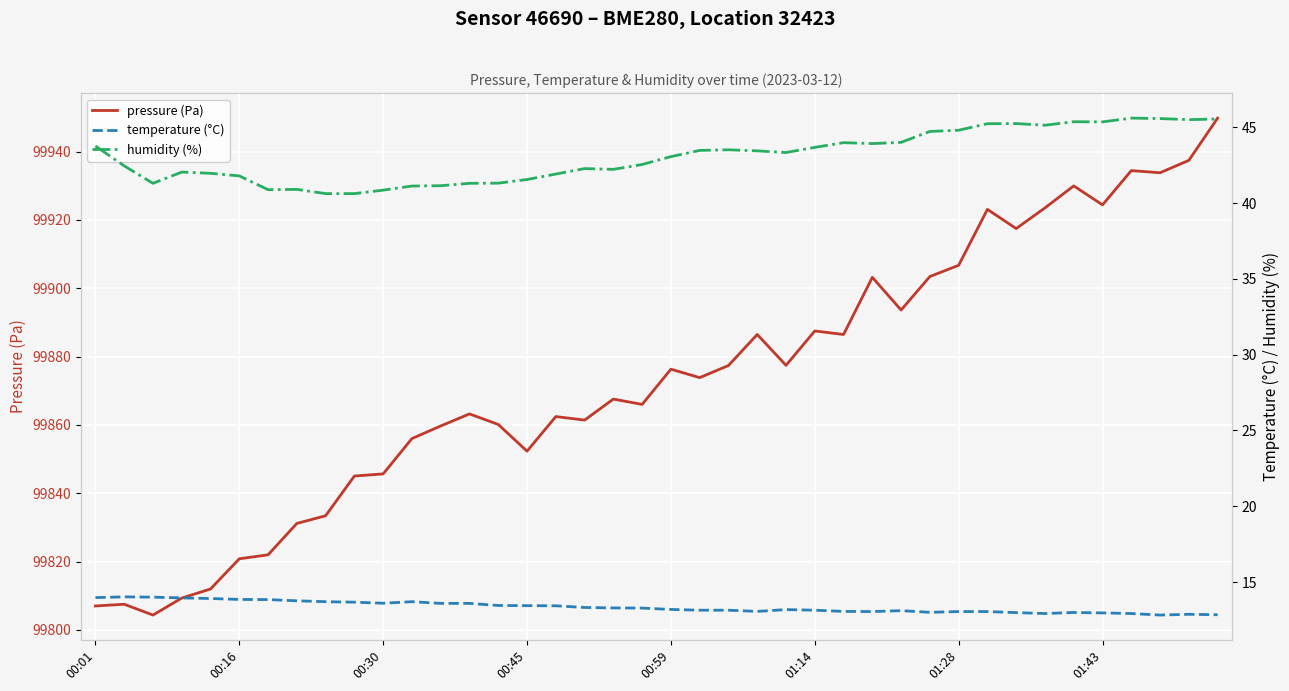

What position from the left is 9?

10